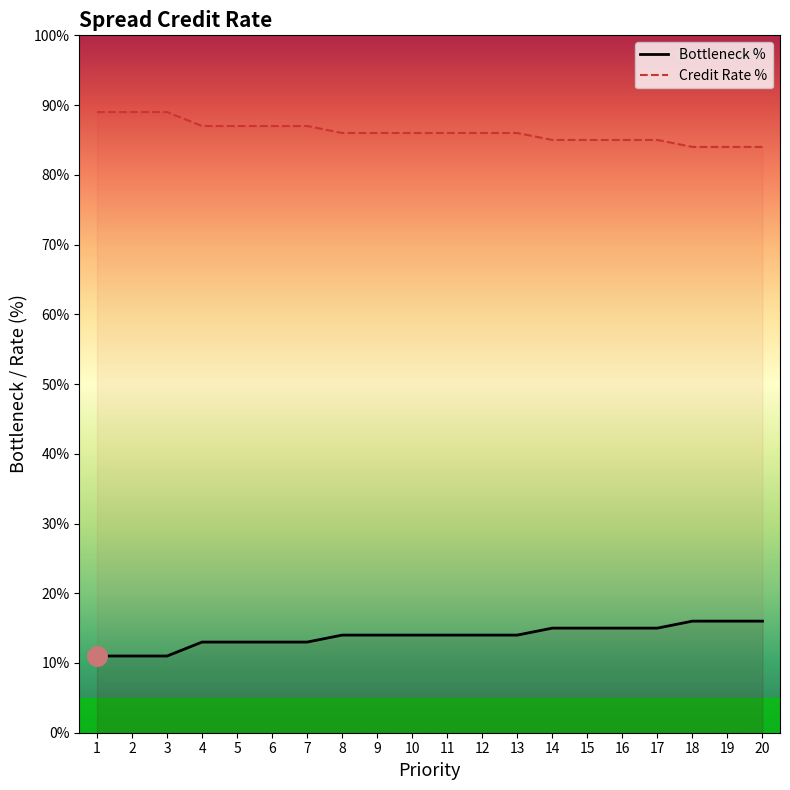

How many lines are shown in the chart?

2